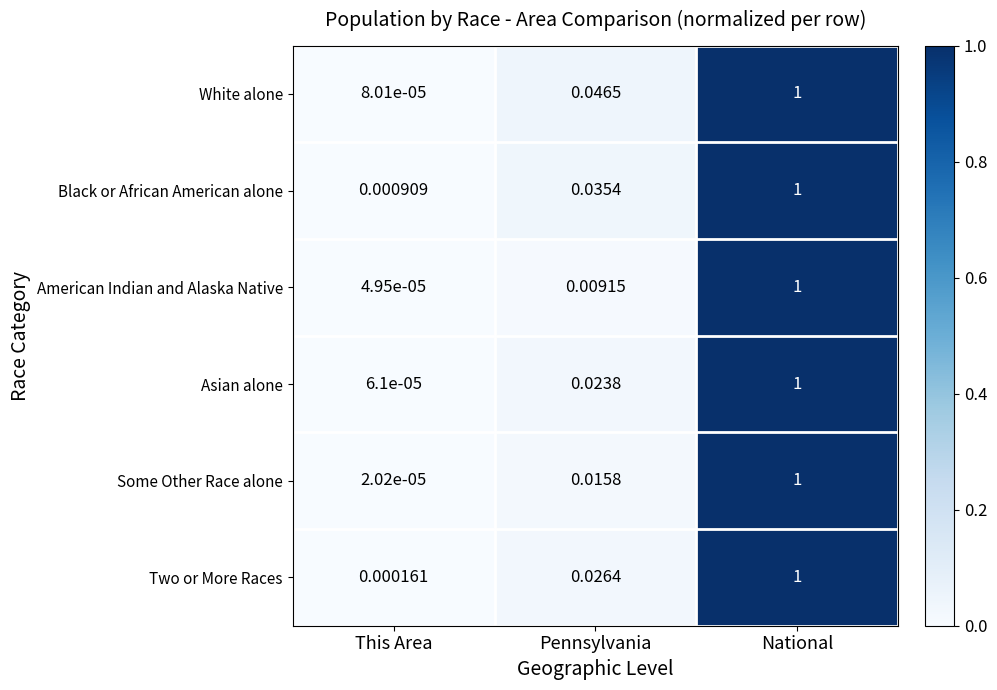

Which category has the lowest value in the Asian alone series?

This Area